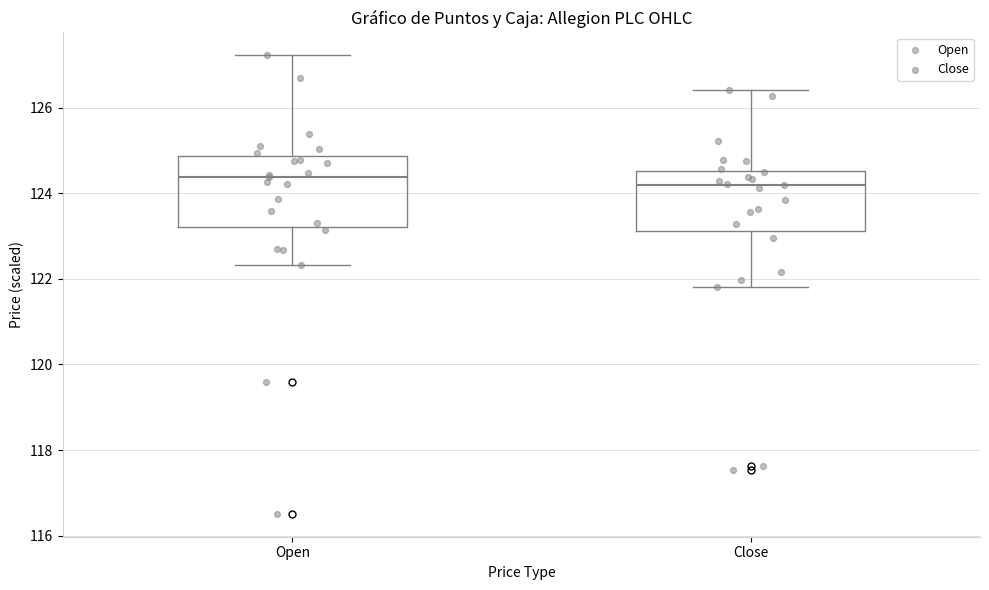

Comparing the boxes themselves (not the whiskers), which one is the tallest?

Open